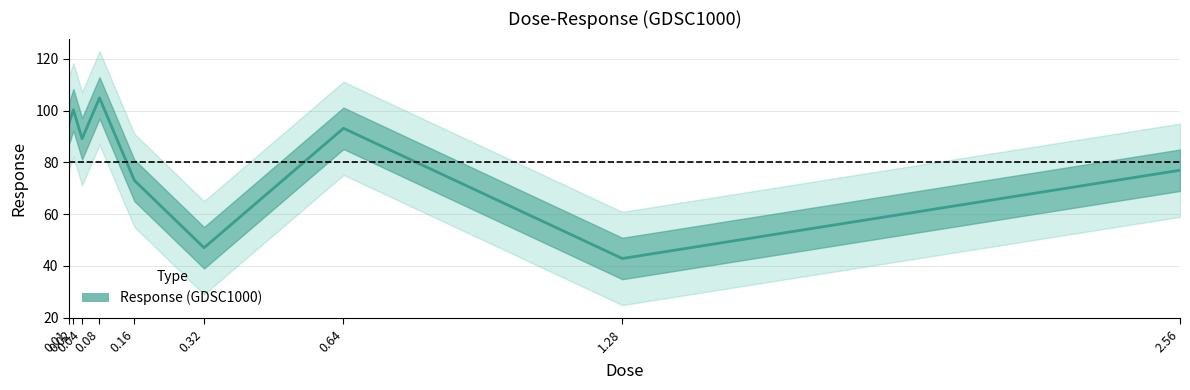

Between 0.01 and 0.32, which is larger?

0.01